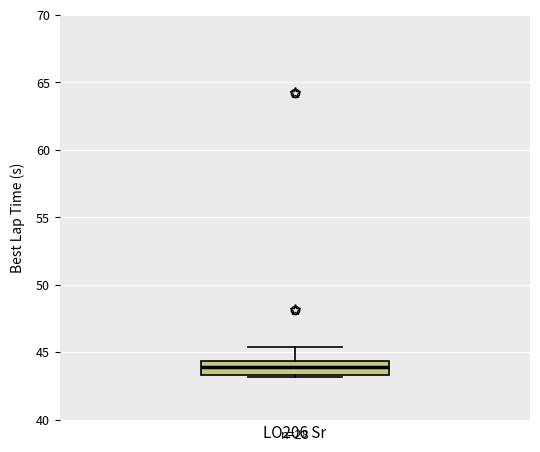

Where is the upper edge of the box for LO206 Sr on the y-axis? The values are not printed on the chart, so give them approximately, as read against the axis.

44.5